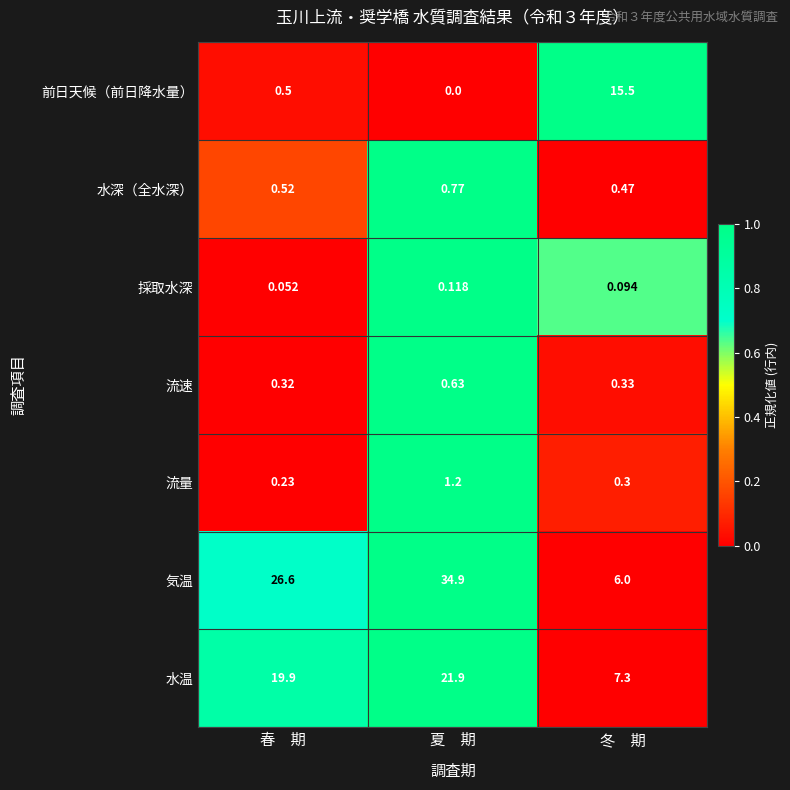

Which series has the widest spread of values?

気温